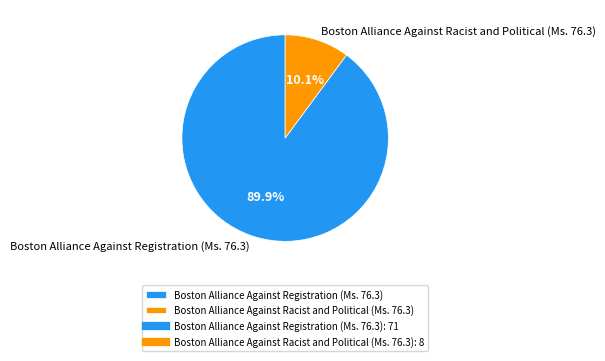

Rank the categories by value from lowest to highest.

Boston Alliance Against Racist and Political (Ms. 76.3), Boston Alliance Against Registration (Ms. 76.3)